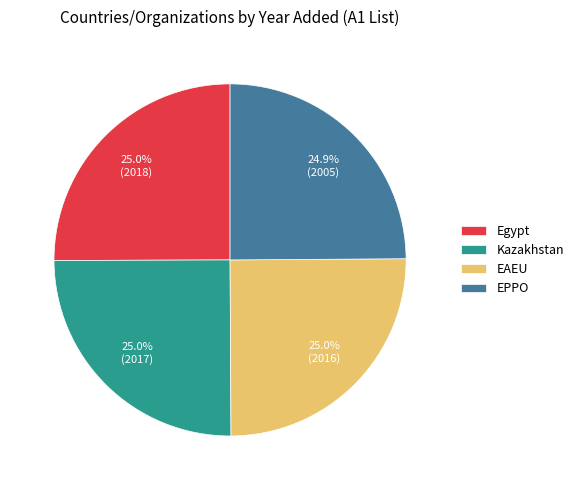

Approximately how many times larger is the value at Egypt compared to EPPO?

1.0